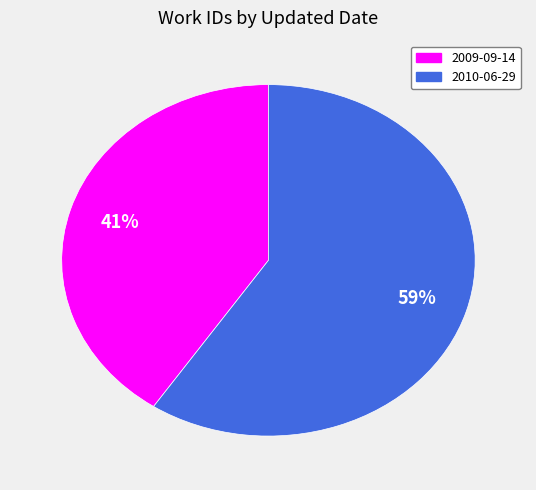

Is there any slice that represents more than half of the pie?

Yes